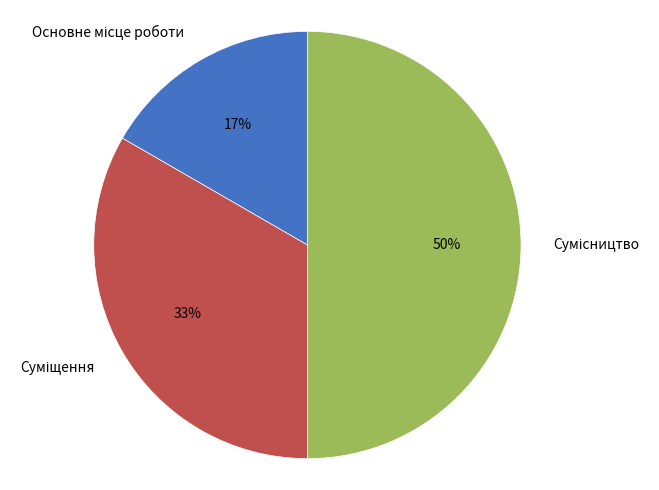

To the nearest percent, what is the average slice percentage?

33%